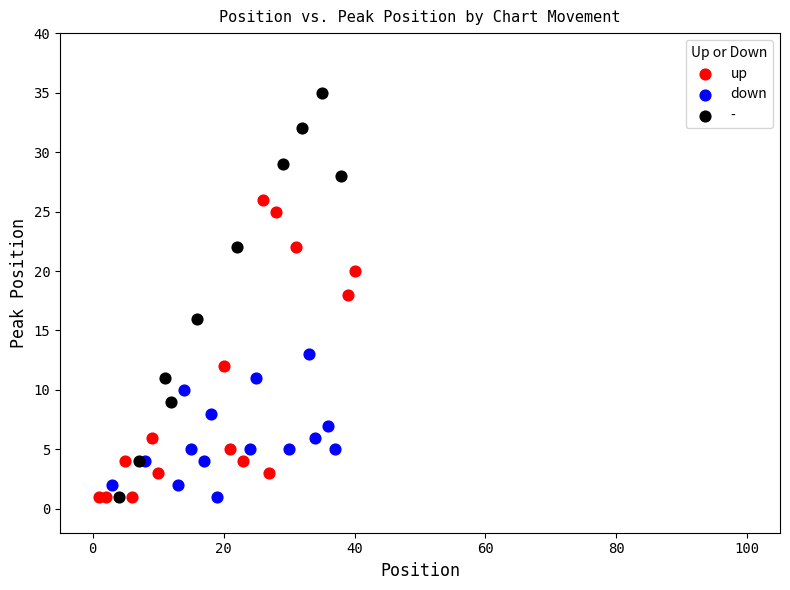

What are all the series names shown in the legend?

up, down, -